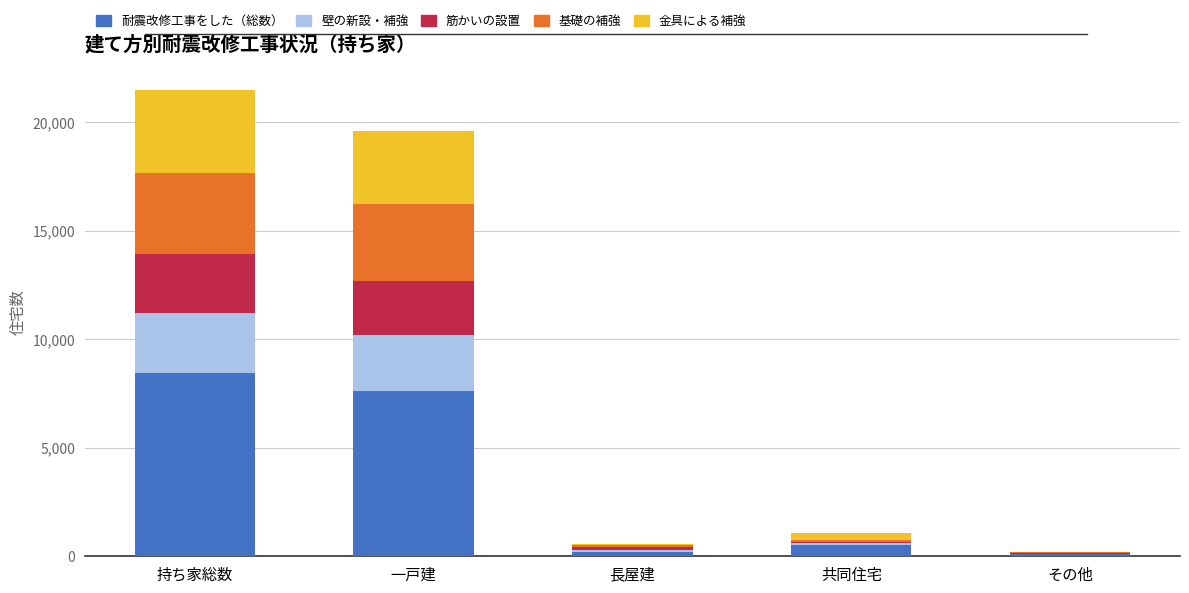

What is the total value across all series at 持ち家総数?

21470